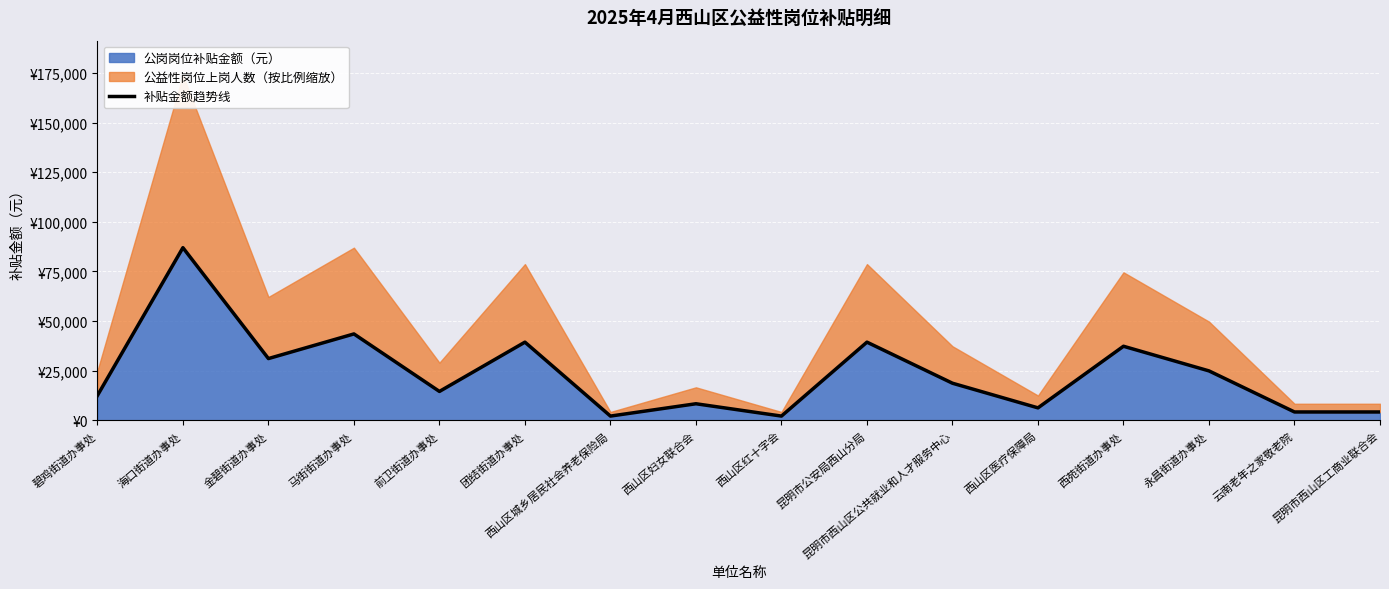

What is the difference between the values at 碧鸡街道办事处 and 昆明市西山区公共就业和人才服务中心?

6210